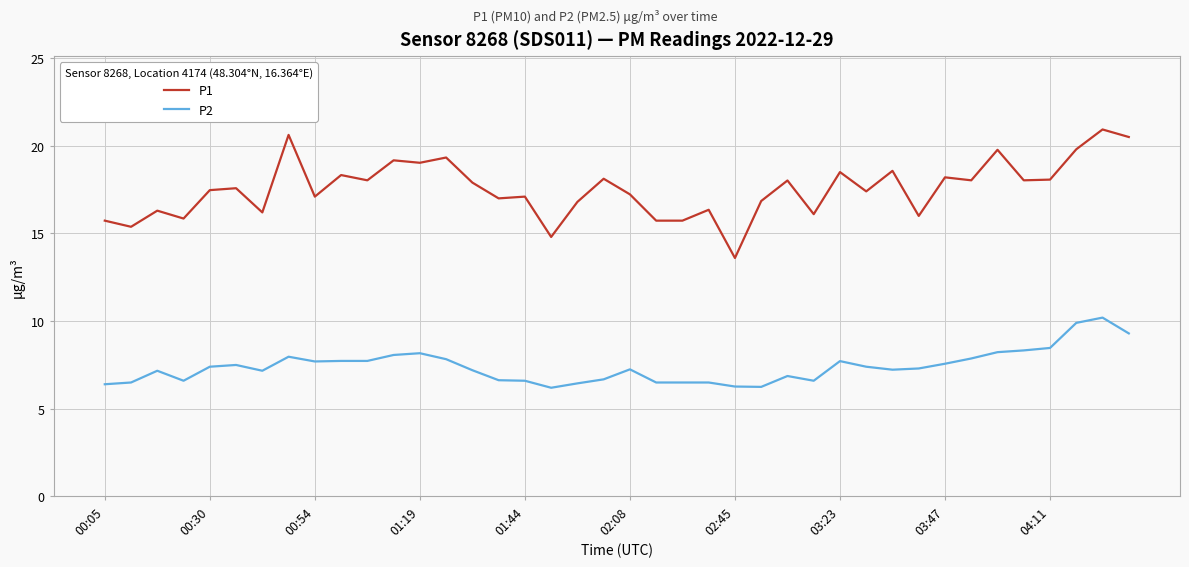

Which series has the largest range (max minus min)?

P1